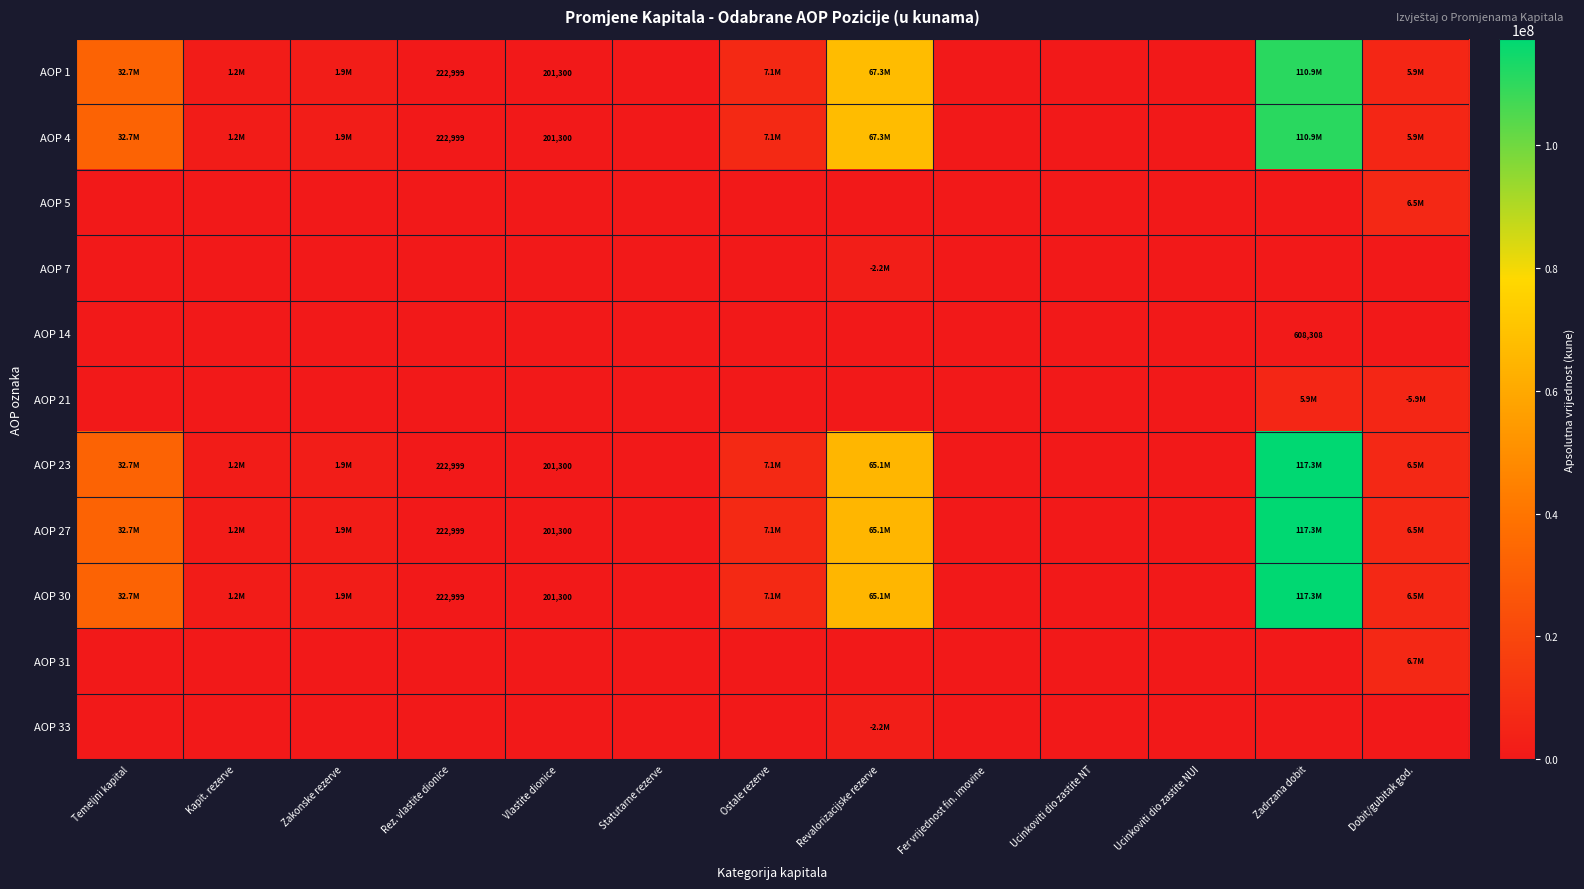

The value of AOP 1 at Rez. vlastite dionice is 222999. True or false?

True